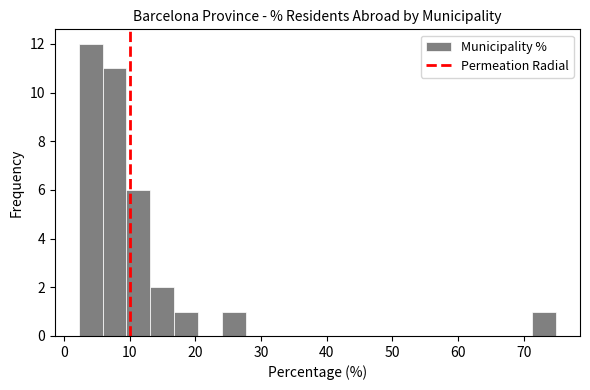

Around what value on the x-axis is the tallest bar? Give the approximate position of its centre, as read against the axis.

4